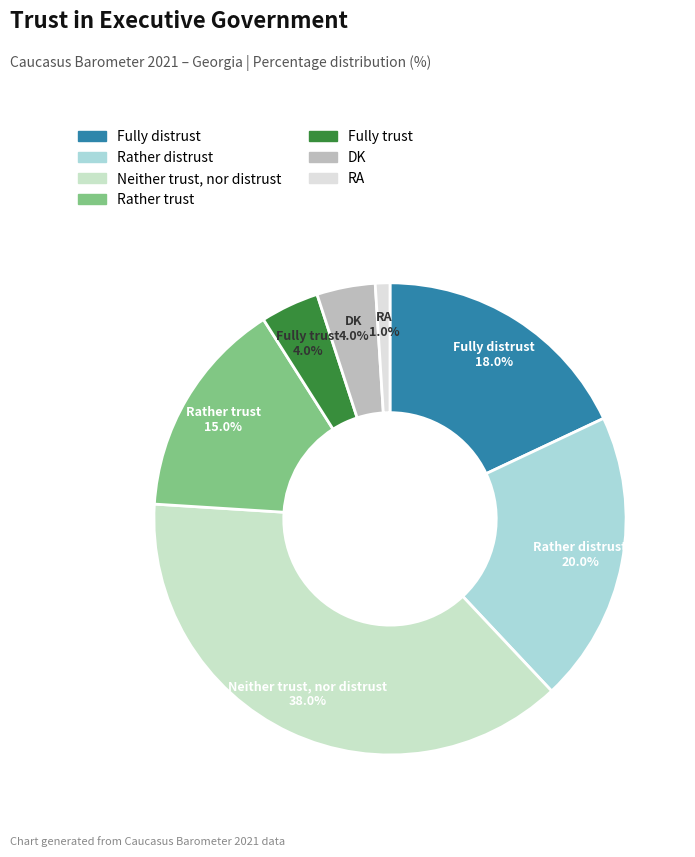

How many slices are in this pie chart?

7